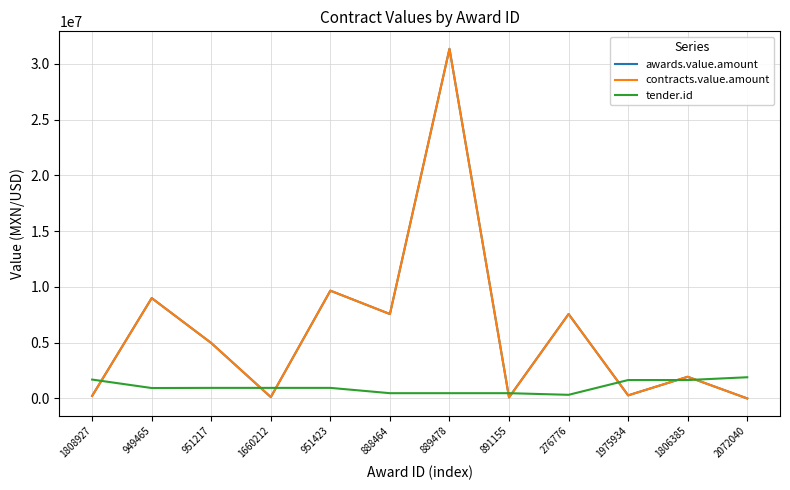

Is this an area chart (filled region under the line)?

No